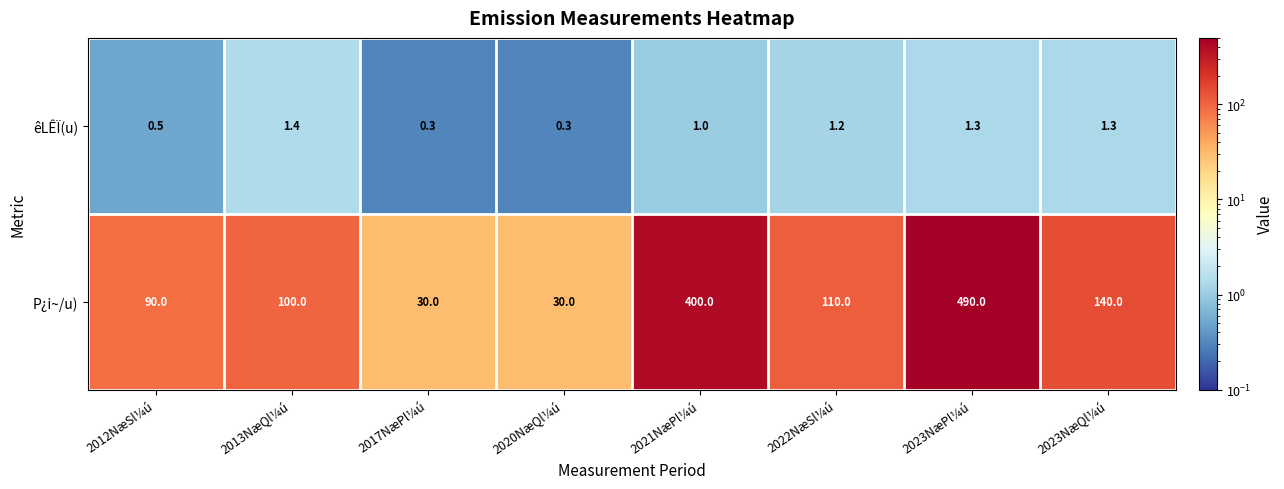

Reading left to right, what are all the values shown in this chart?

êLÊÏ(u): 2012NæSl¼ú=0.5	2013NæQl¼ú=1.4	2017NæPl¼ú=0.3	2020NæQl¼ú=0.3	2021NæPl¼ú=1.0	2022NæSl¼ú=1.2	2023NæPl¼ú=1.3	2023NæQl¼ú=1.3
P¿i~/u): 2012NæSl¼ú=90.0	2013NæQl¼ú=100.0	2017NæPl¼ú=30.0	2020NæQl¼ú=30.0	2021NæPl¼ú=400.0	2022NæSl¼ú=110.0	2023NæPl¼ú=490.0	2023NæQl¼ú=140.0